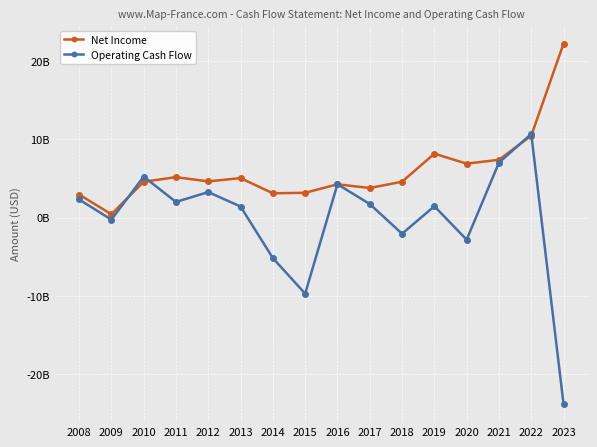

Reading right to left, extract all data points from this chart.

Net Income: 2023=22.2	2022=10.5	2021=7.4	2020=6.9	2019=8.2	2018=4.6	2017=3.8	2016=4.3	2015=3.2	2014=3.1	2013=5.0	2012=4.6	2011=5.2	2010=4.6	2009=0.4	2008=3.0
Operating Cash Flow: 2023=-23.8	2022=10.7	2021=7.0	2020=-2.8	2019=1.5	2018=-2.1	2017=1.7	2016=4.3	2015=-9.7	2014=-5.2	2013=1.4	2012=3.3	2011=2.0	2010=5.2	2009=-0.3	2008=2.3